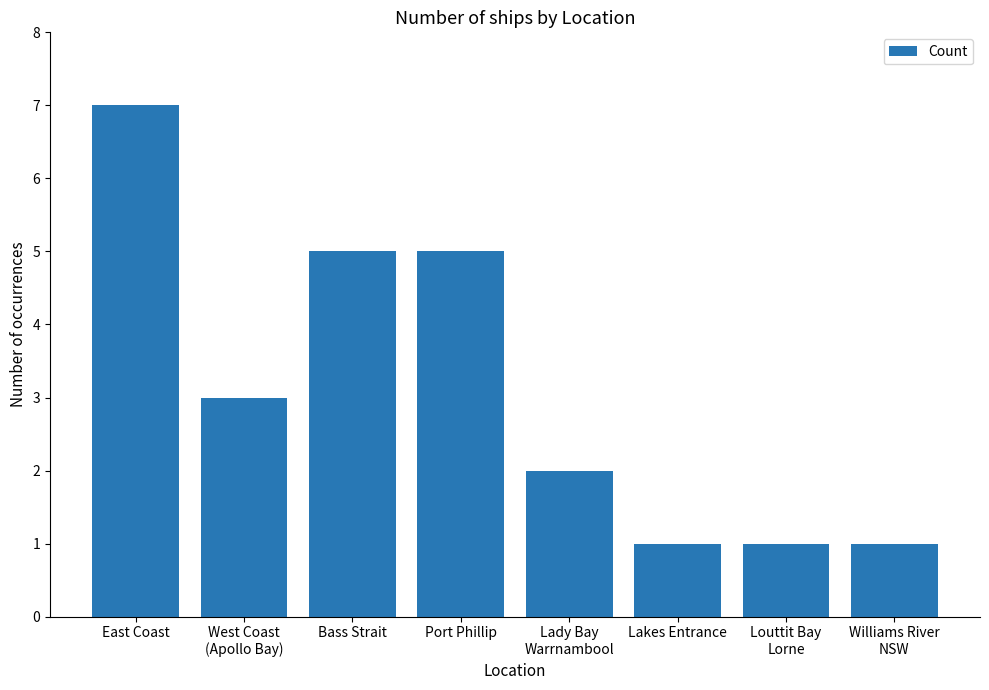

What is the label of the 7th bar from the right?

West Coast
(Apollo Bay)